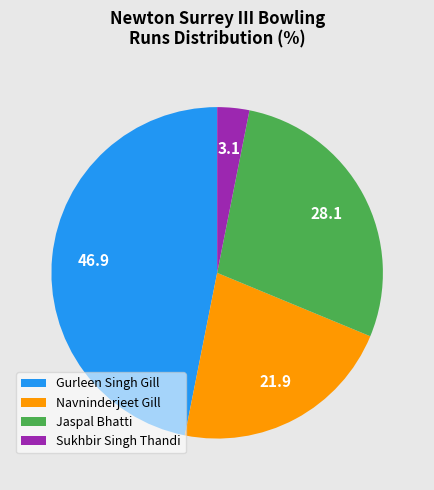

Do Gurleen Singh Gill and Navninderjeet Gill together represent more than half of the pie?

Yes